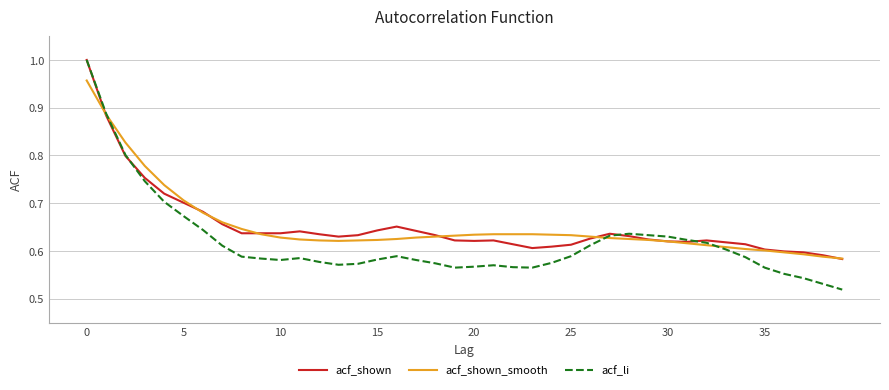

Which series has the widest spread of values?

acf_li